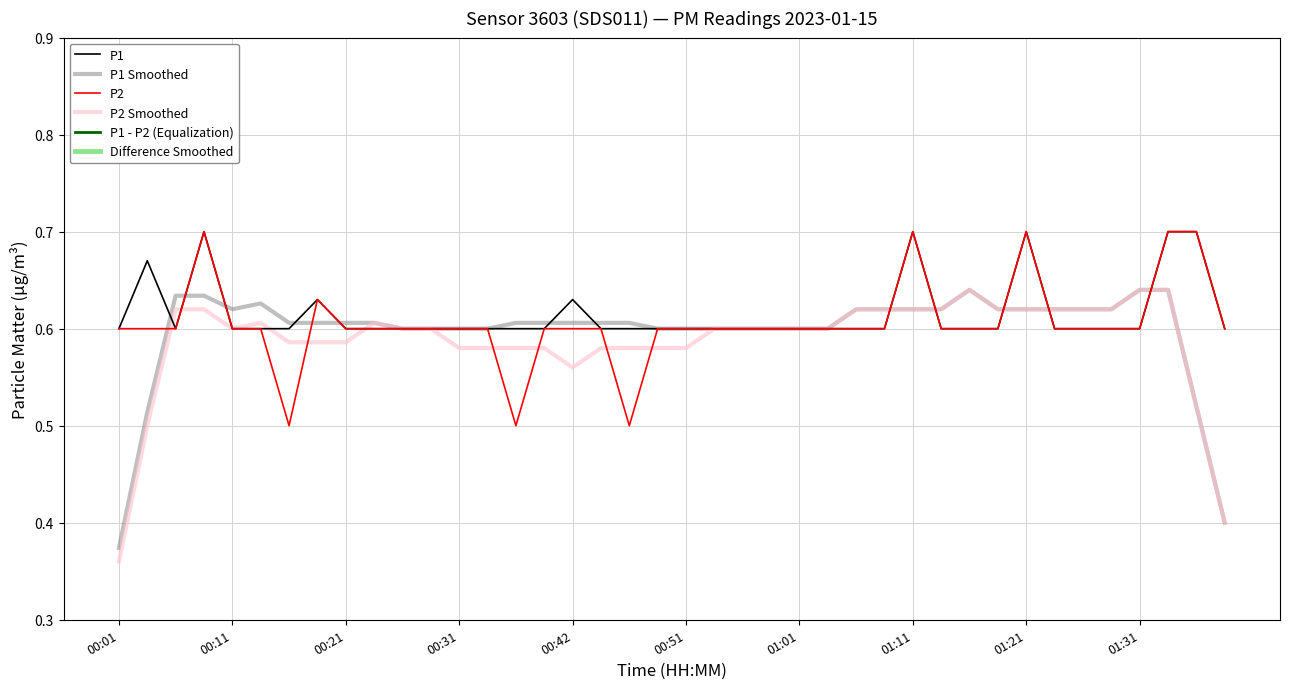

What is the spread (max minus min) of values at 18?

0.6